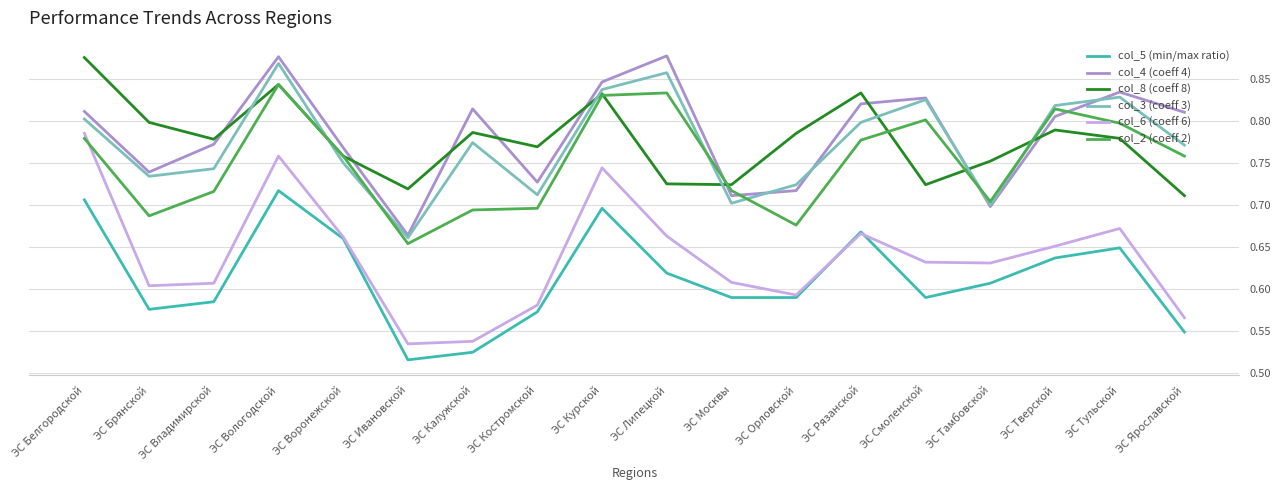

Is it true that col_4 (coeff 4) equals 0.8 at ЭС Смоленской?

True